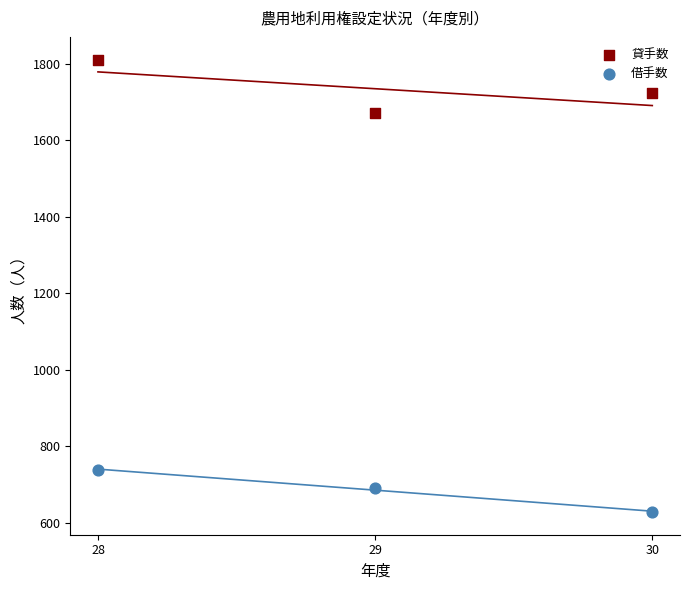

Which series contains the highest Y value?

貸手数